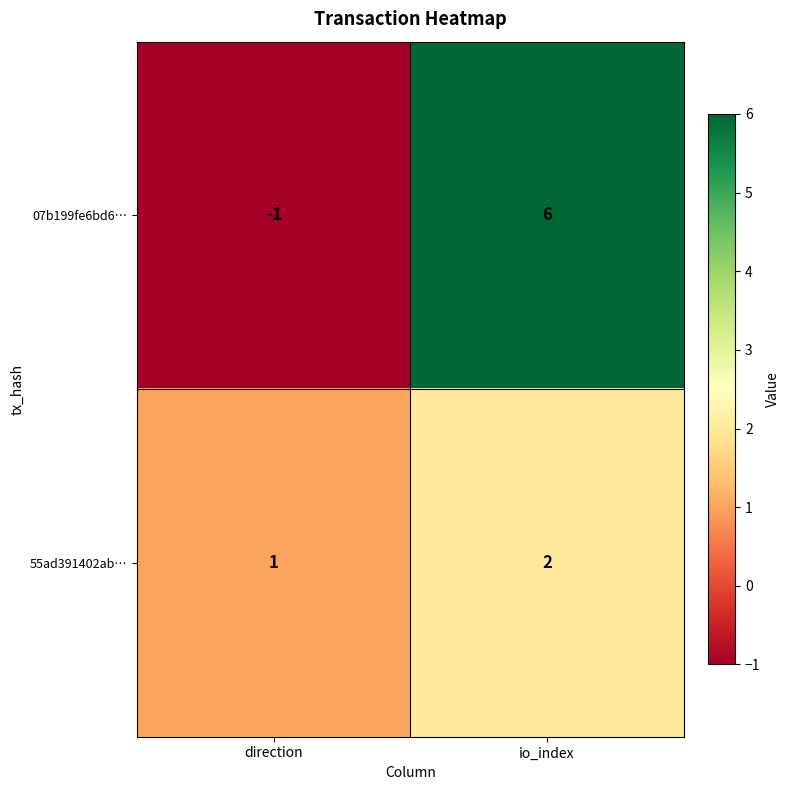

Where is 55ad391402ab… nearest to the value 1?

direction